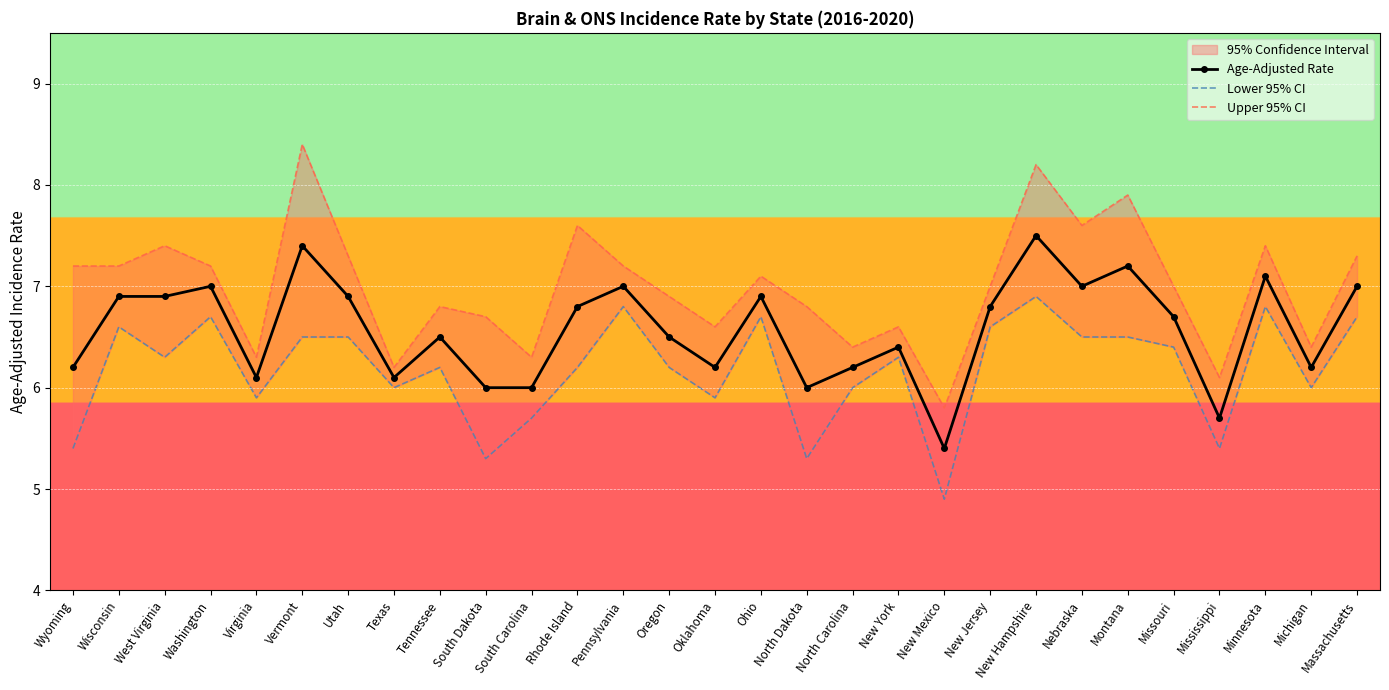

What is the value of the Upper 95% CI point at the 26th from the left?

6.1